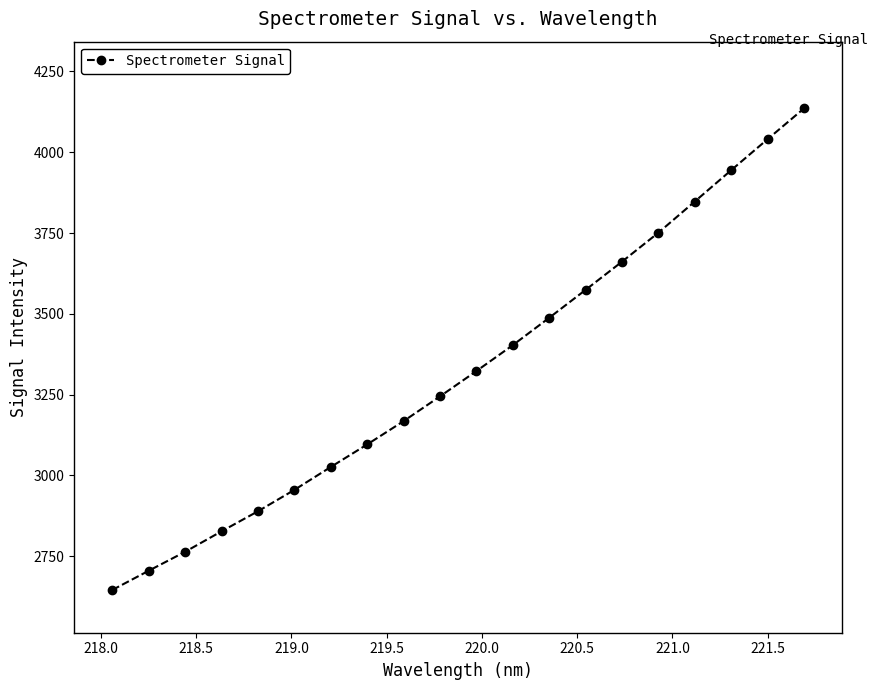

True or false: the data has more than 0 interior local peaks.

False